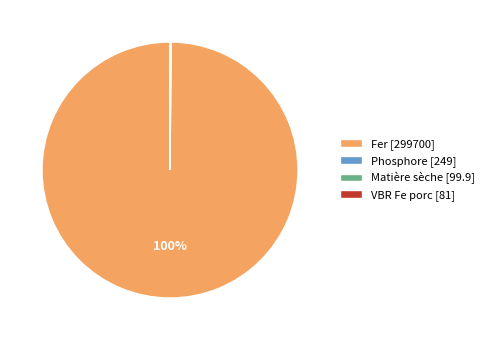

The Fer [299700] slice represents 100% of the pie. True or false?

True